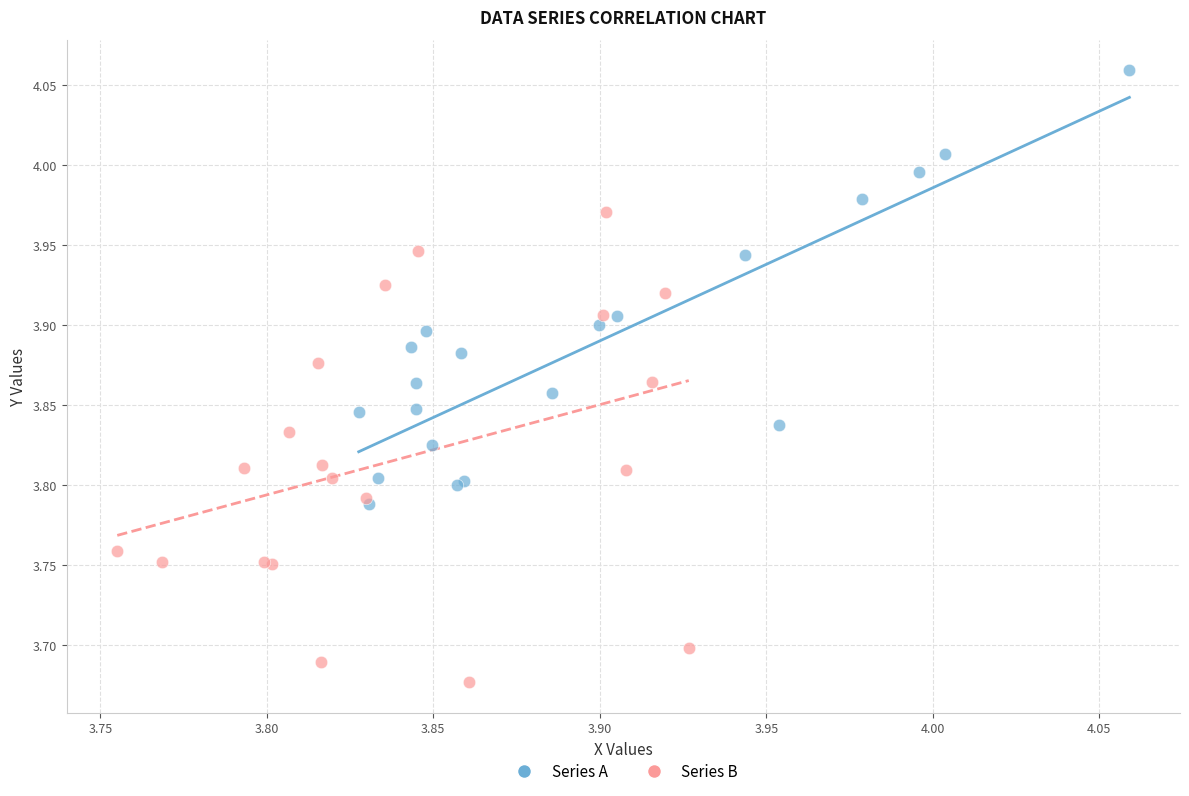

Which series contains the lowest Y value?

Series B